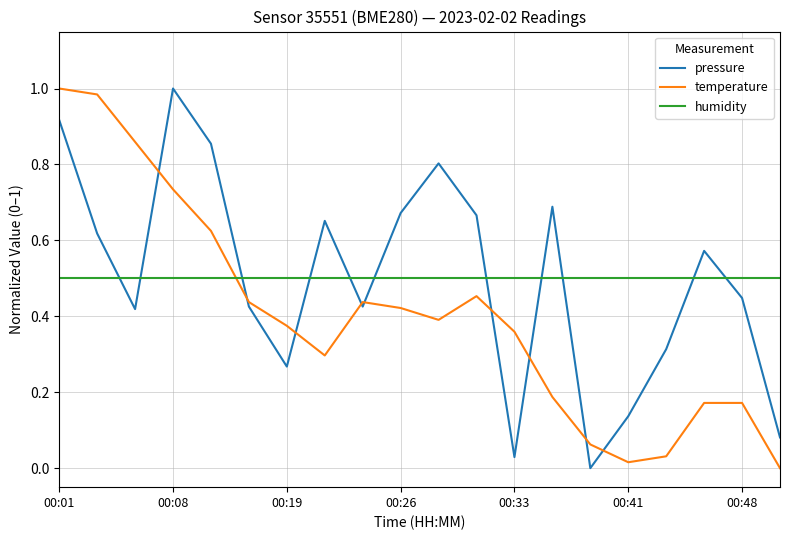

Which series ends up on top after the final intersection of humidity and temperature?

humidity